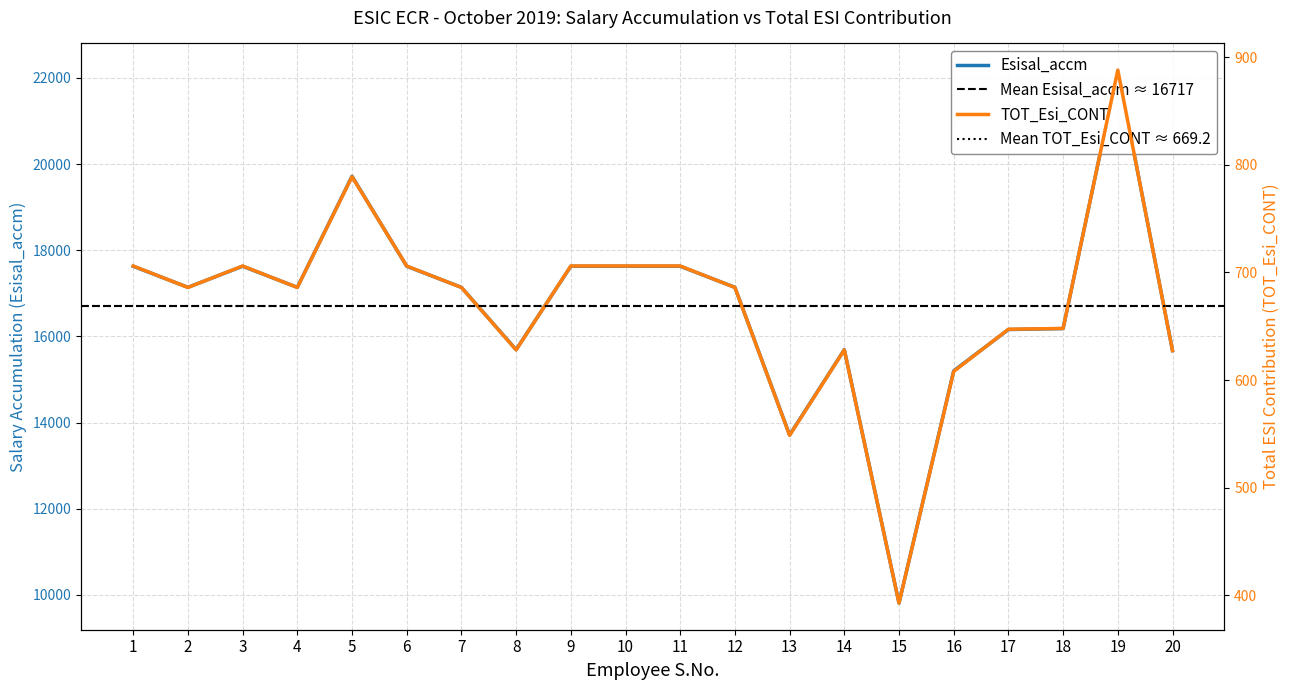

What is the value of the TOT_Esi_CONT point at the 1st from the left?

705.9